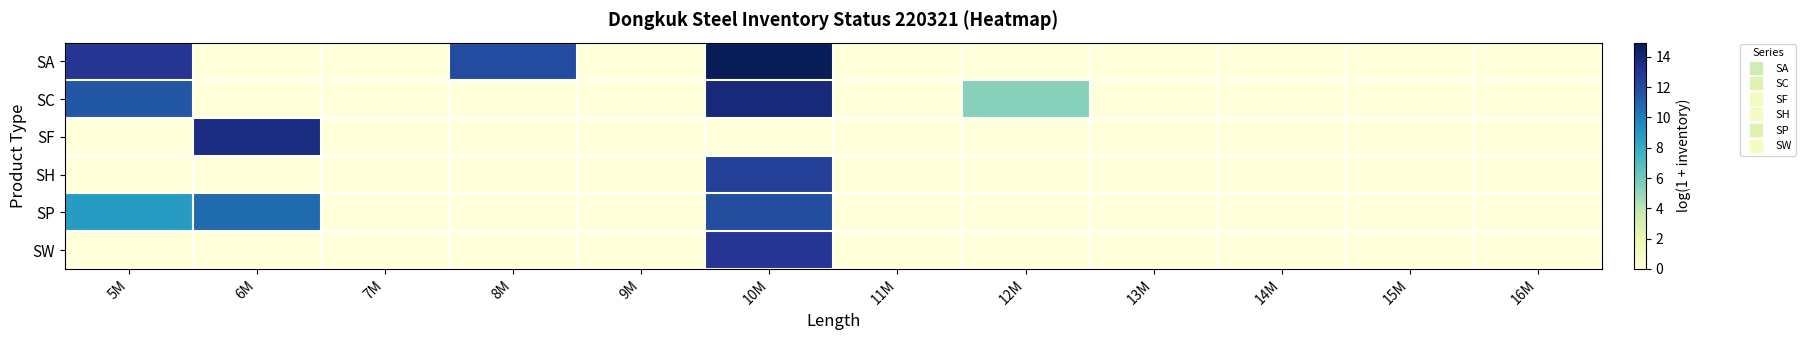

Reading left to right, extract all data points from this chart.

SA: 5M=13.0	6M=0.0	7M=0.0	8M=12.0	9M=0.0	10M=14.9	11M=0.0	12M=0.0	13M=0.0	14M=0.0	15M=0.0	16M=0.0
SC: 5M=11.5	6M=0.0	7M=0.0	8M=0.0	9M=0.0	10M=13.9	11M=0.0	12M=5.4	13M=0.0	14M=0.0	15M=0.0	16M=0.0
SF: 5M=0.0	6M=13.6	7M=0.0	8M=0.0	9M=0.0	10M=0.0	11M=0.0	12M=0.0	13M=0.0	14M=0.0	15M=0.0	16M=0.0
SH: 5M=0.0	6M=0.0	7M=0.0	8M=0.0	9M=0.0	10M=12.5	11M=0.0	12M=0.0	13M=0.0	14M=0.0	15M=0.0	16M=0.0
SP: 5M=8.8	6M=10.7	7M=0.0	8M=0.0	9M=0.0	10M=11.9	11M=0.0	12M=0.0	13M=0.0	14M=0.0	15M=0.0	16M=0.0
SW: 5M=0.0	6M=0.0	7M=0.0	8M=0.0	9M=0.0	10M=13.0	11M=0.0	12M=0.0	13M=0.0	14M=0.0	15M=0.0	16M=0.0